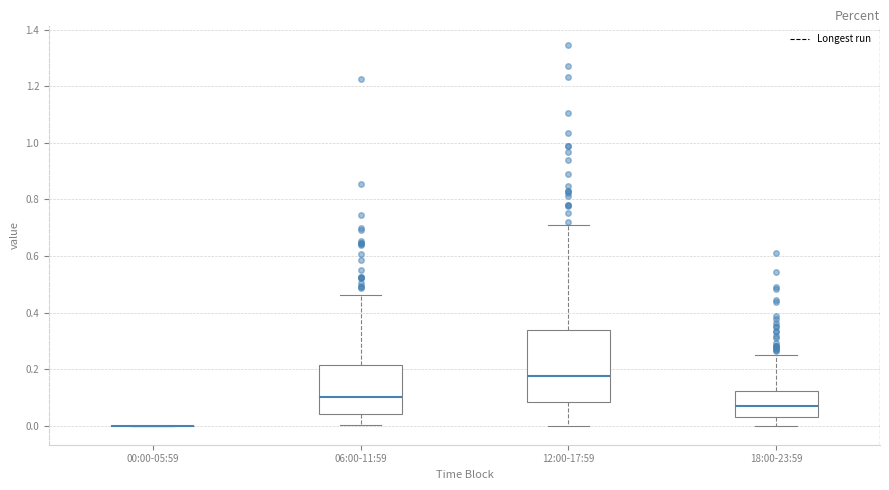

Which box is the tallest, from its lower edge to its upper edge?

12:00-17:59